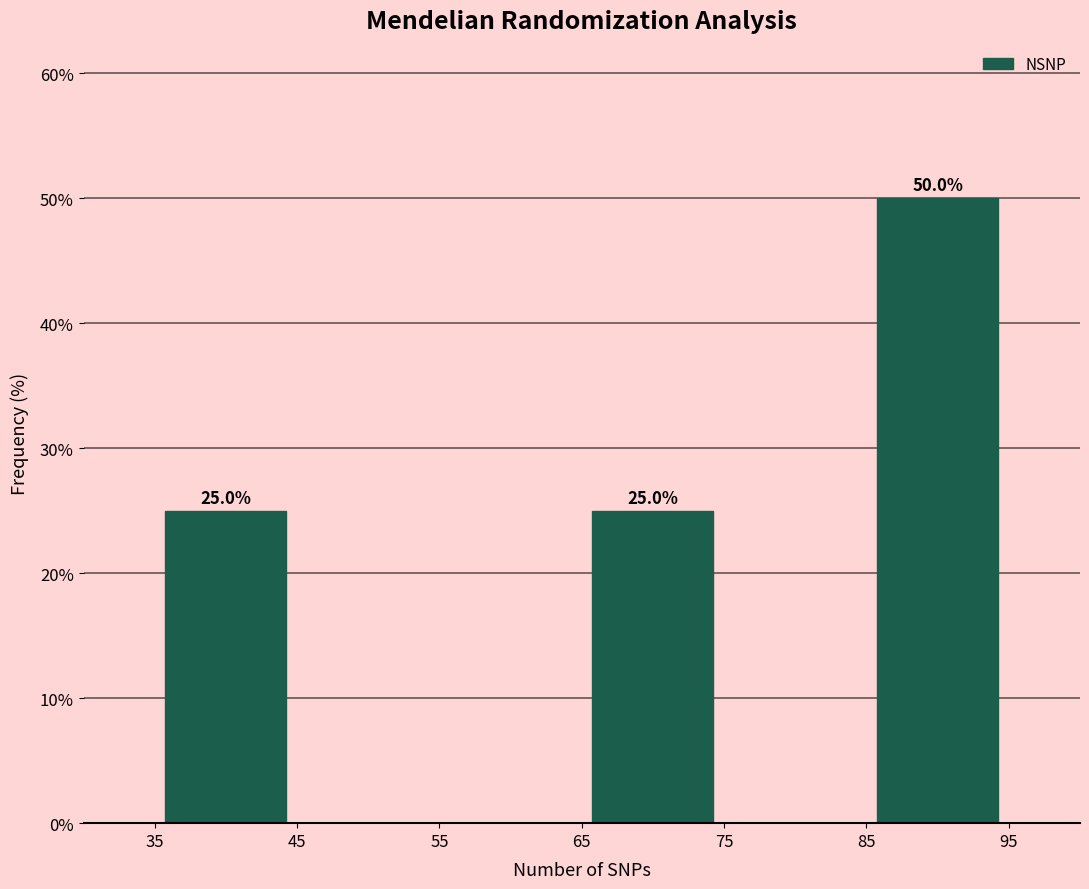

Which range on the x-axis has the tallest bar?

85 to 95